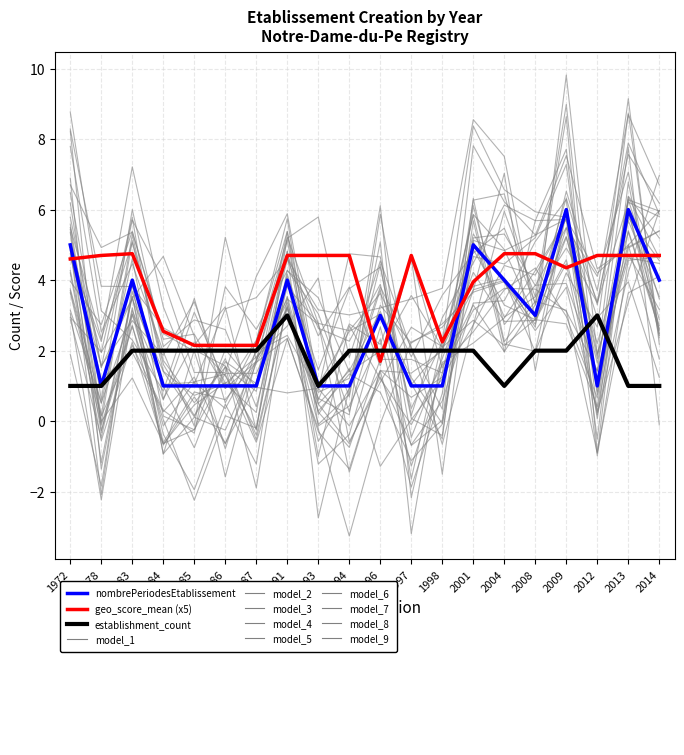

At which category is the sum across all series the highest?

2013